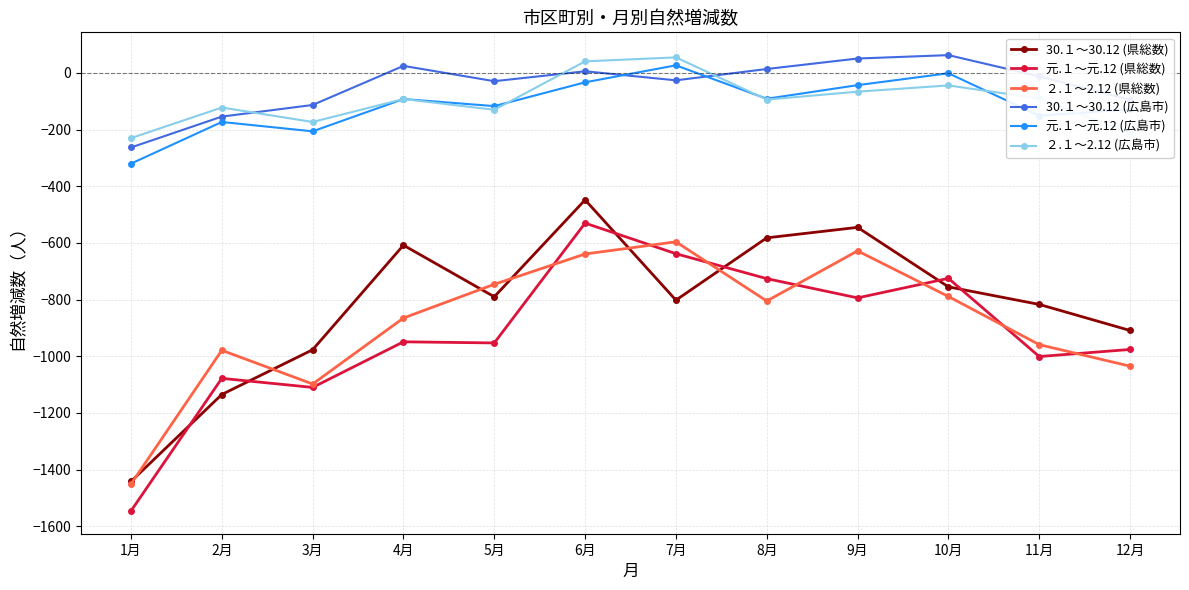

Which series has the largest range (max minus min)?

元.１～元.12 (県総数)